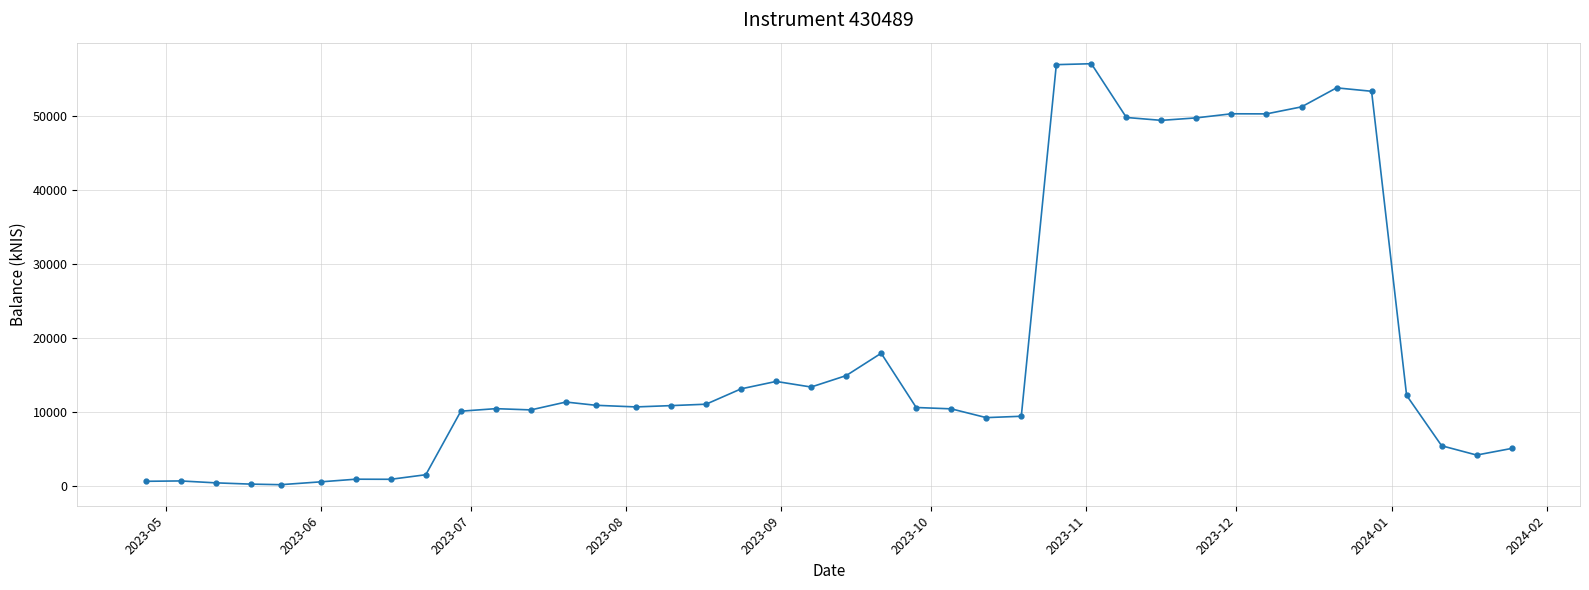

What is the minimum value shown in the chart?

232.8